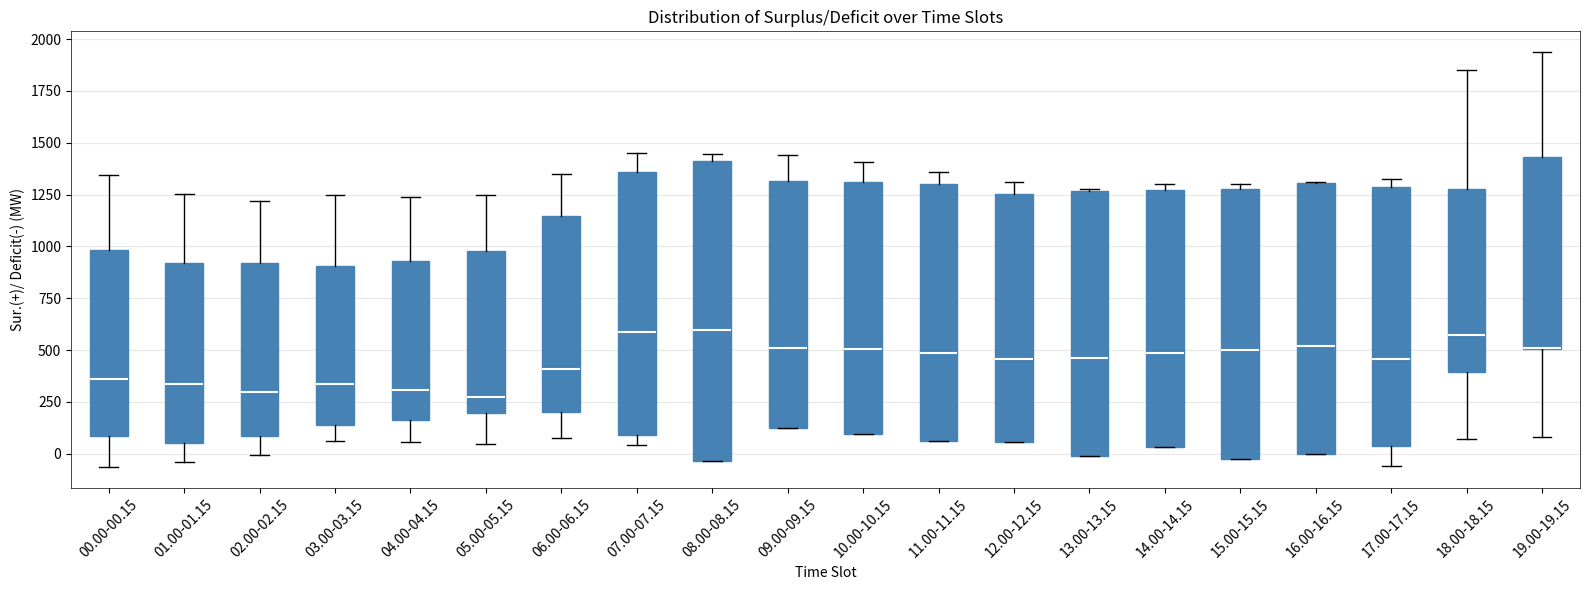

Where does the lower whisker of the box for 17.00-17.15 end on the y-axis? The values are not printed on the chart, so give them approximately, as read against the axis.

-50